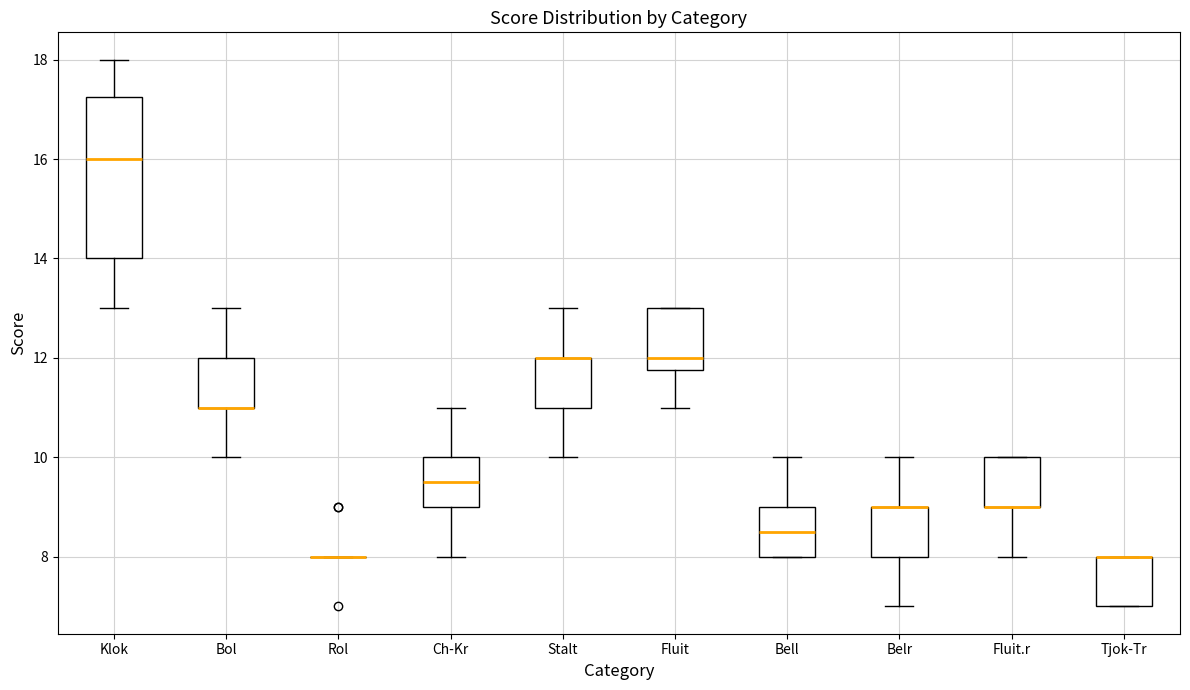

Reading left to right, read every box against the y-axis: the position of its median line, the range the box covers, and the ends of its whiskers. The values are not printed on the chart, so give them approximately, as read against the axis.

Klok: median 16.0, box 14.0 to 17.2, whiskers 13.0 to 18.0
Bol: median 11.0 (drawn on the box's lower edge), box 11.0 to 12.0, whiskers 10.0 to 13.0
Rol: box collapsed to a line at 8.0, whiskers 8.0 to 8.0
Ch-Kr: median 9.6, box 9.0 to 10.0, whiskers 8.0 to 11.0
Stalt: median 12.0 (drawn on the box's upper edge), box 11.0 to 12.0, whiskers 10.0 to 13.0
Fluit: median 12.0, box 11.8 to 13.0, whiskers 11.0 to 13.0
Bell: median 8.6, box 8.0 to 9.0, whiskers 8.0 to 10.0
Belr: median 9.0 (drawn on the box's upper edge), box 8.0 to 9.0, whiskers 7.0 to 10.0
Fluit.r: median 9.0 (drawn on the box's lower edge), box 9.0 to 10.0, whiskers 8.0 to 10.0
Tjok-Tr: median 8.0 (drawn on the box's upper edge), box 7.0 to 8.0, whiskers 7.0 to 8.0